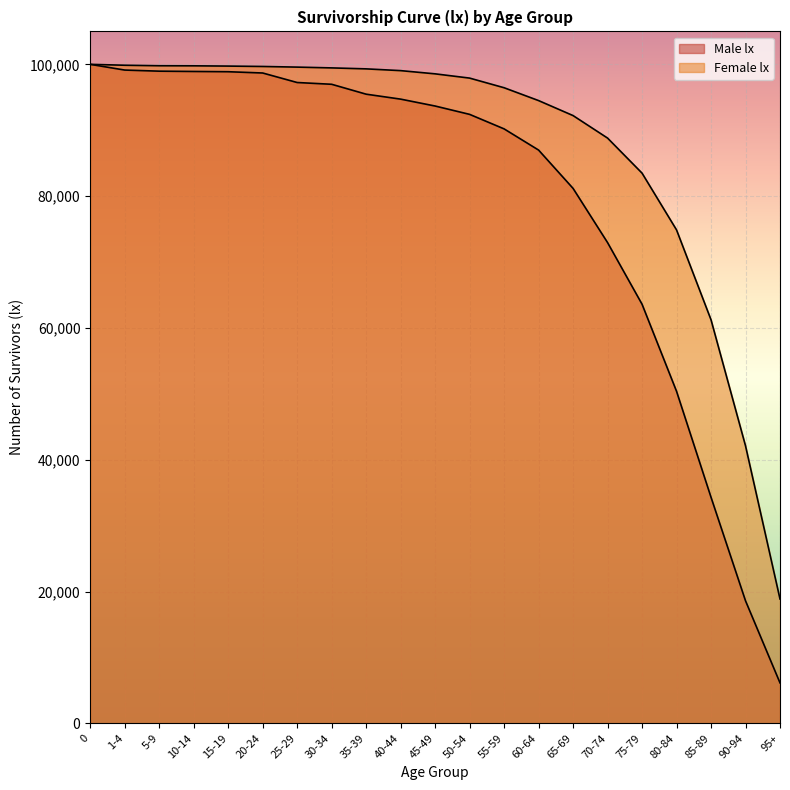

What is the average value of the Male lx series?

79496